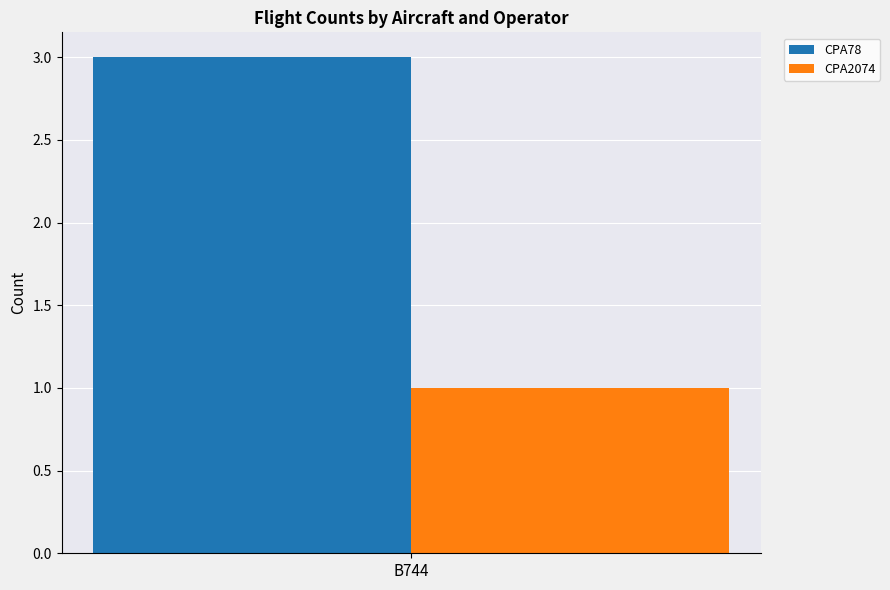

What value does the CPA78 series have at B744?

3